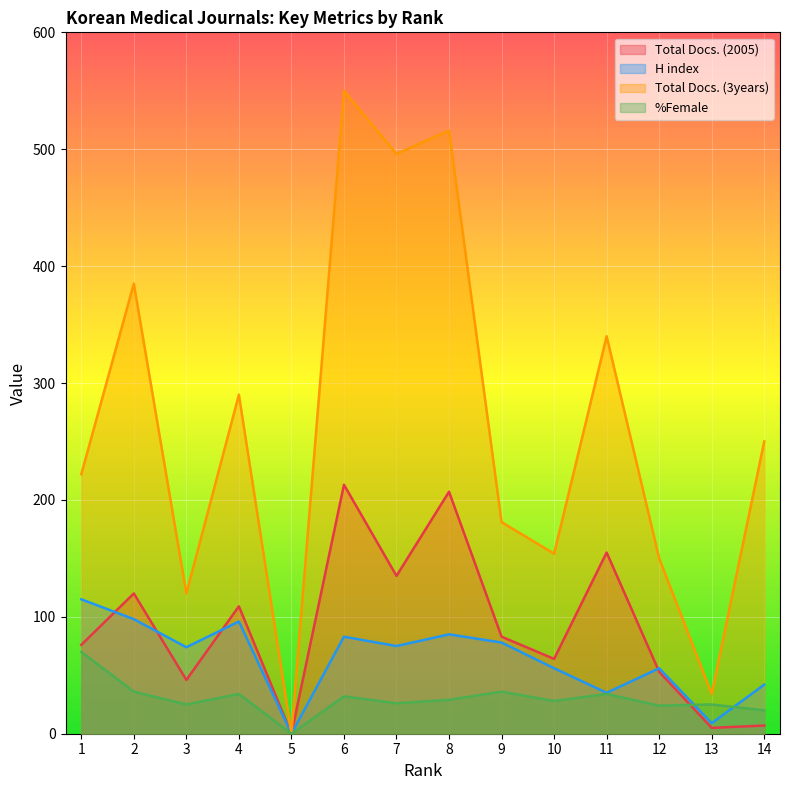

Which label corresponds to the smallest value in the chart?

5